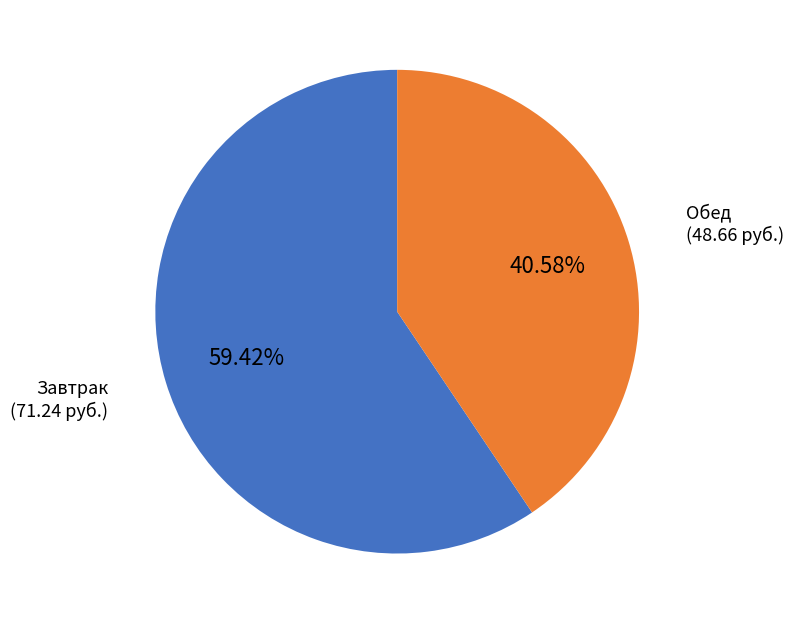

Rank the categories by value from lowest to highest.

Обед, Завтрак